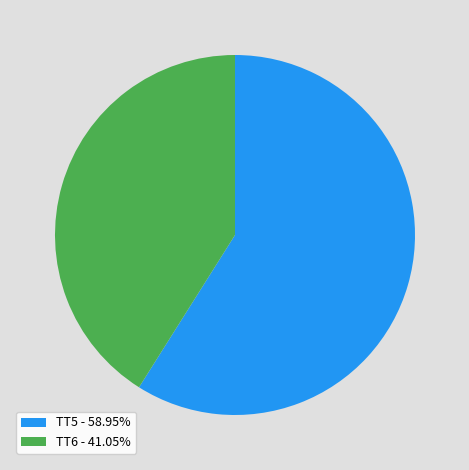

Approximately how many times larger is the value at TT5 - 58.95% compared to TT6 - 41.05%?

1.4